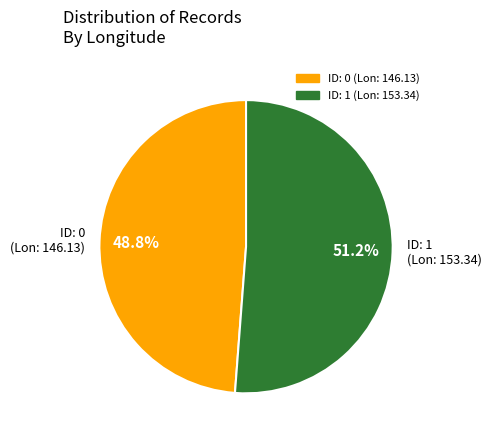

How many slices are in this pie chart?

2